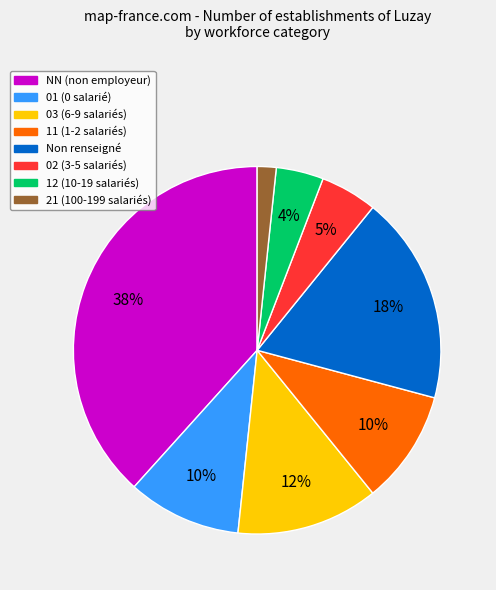

To the nearest percent, what is the average slice percentage?

12%